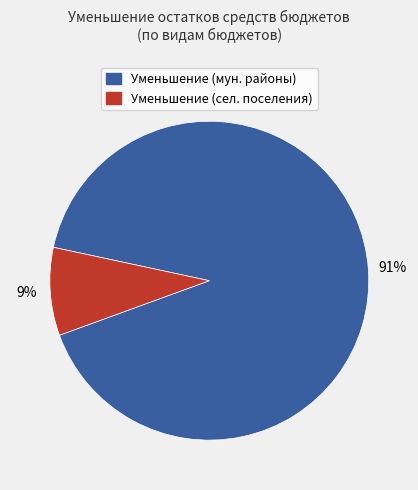

Does any single category account for the majority?

Yes